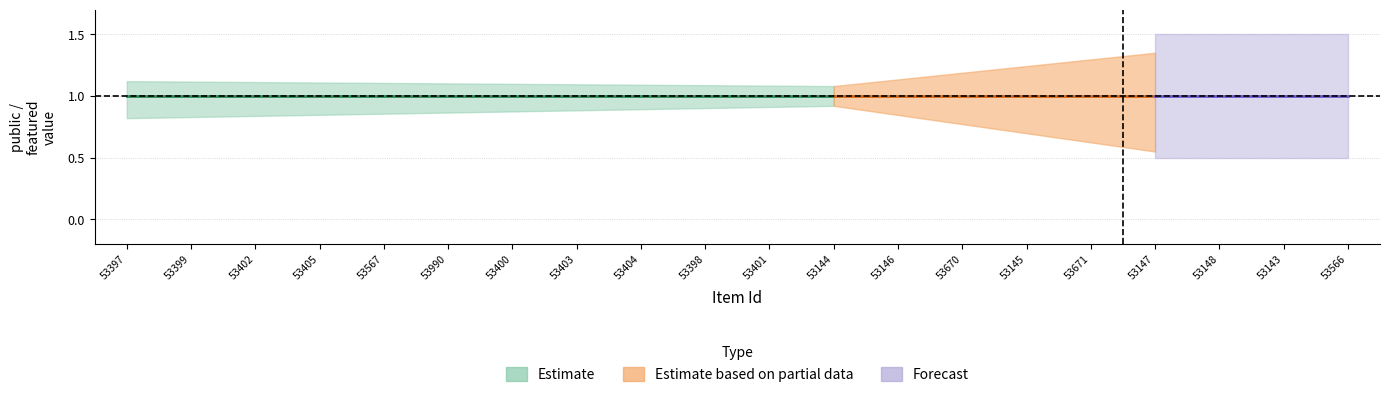

True or false: public_upper has a value of 1 at 53404.

True